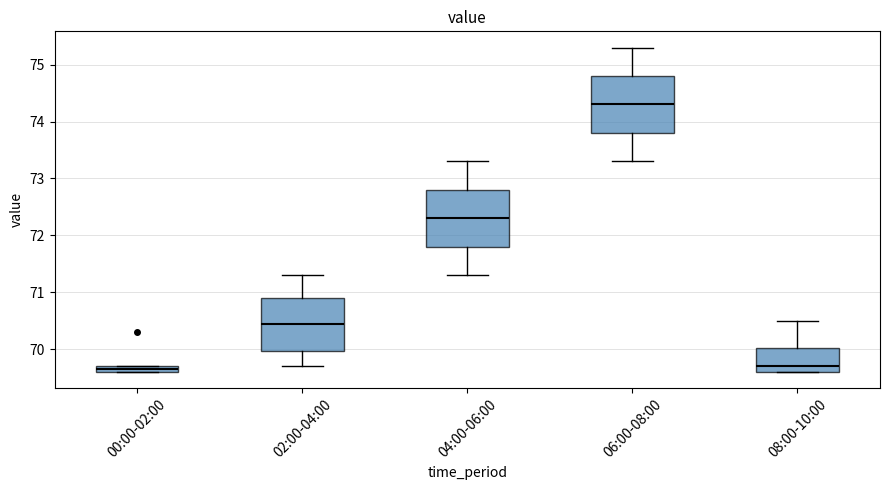

Where is the lower edge of the box for 00:00-02:00 on the y-axis? The values are not printed on the chart, so give them approximately, as read against the axis.

69.6